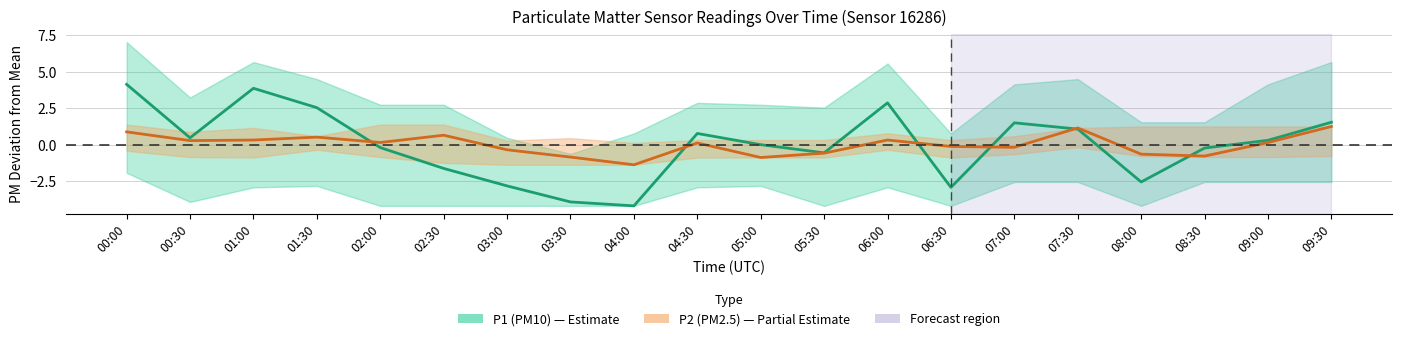

Between 00:30 and 05:00, which series saw the biggest shift?

P2 (PM2.5)